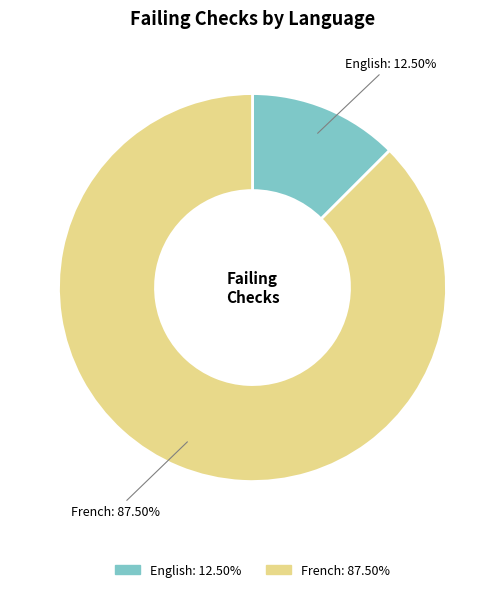

Approximately how many times larger is the value at French compared to English?

7.0